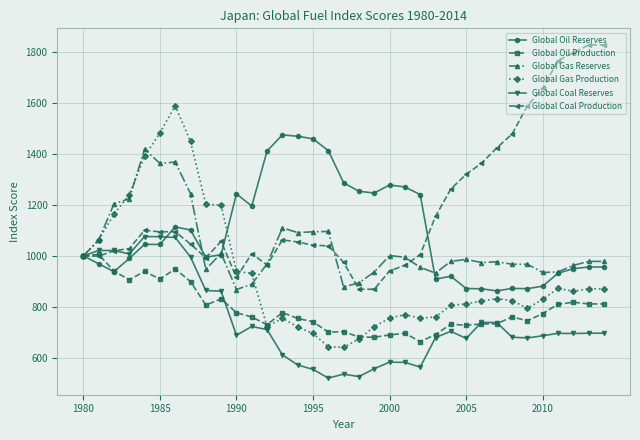

What is the value of the Global Oil Reserves point at the 10th from the left?

1004.7